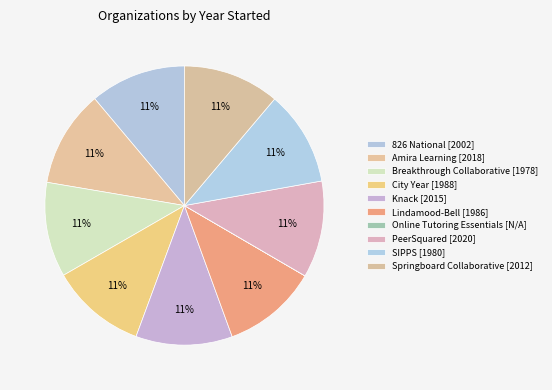

How many slices are in this pie chart?

10